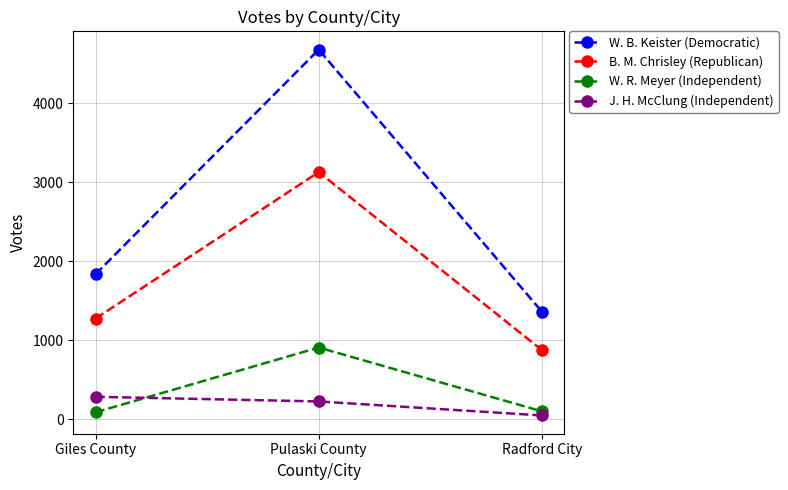

List the labels in order of B. M. Chrisley (Republican) value, smallest first.

Radford City, Giles County, Pulaski County